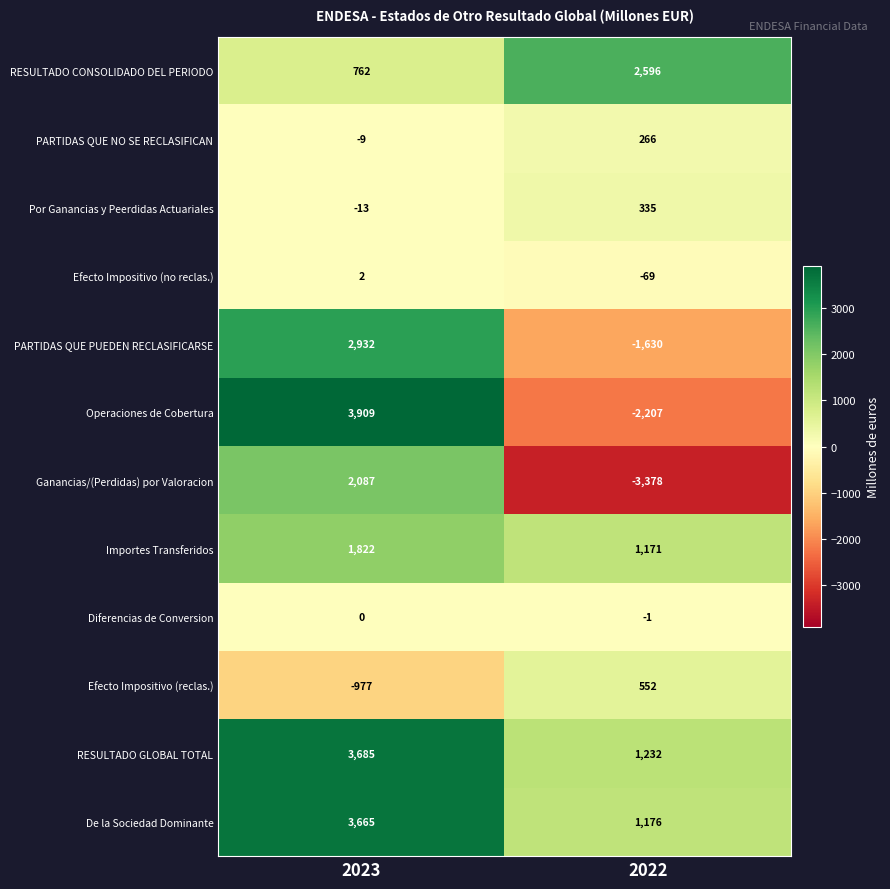

Reading left to right, transcribe all the data shown in this chart.

RESULTADO CONSOLIDADO DEL PERIODO: 762	2596
PARTIDAS QUE NO SE RECLASIFICAN: -9	266
Por Ganancias y Peerdidas Actuariales: -13	335
Efecto Impositivo (no reclas.): 2	-69
PARTIDAS QUE PUEDEN RECLASIFICARSE: 2932	-1630
Operaciones de Cobertura: 3909	-2207
Ganancias/(Perdidas) por Valoracion: 2087	-3378
Importes Transferidos: 1822	1171
Diferencias de Conversion: 0	-1
Efecto Impositivo (reclas.): -977	552
RESULTADO GLOBAL TOTAL: 3685	1232
De la Sociedad Dominante: 3665	1176